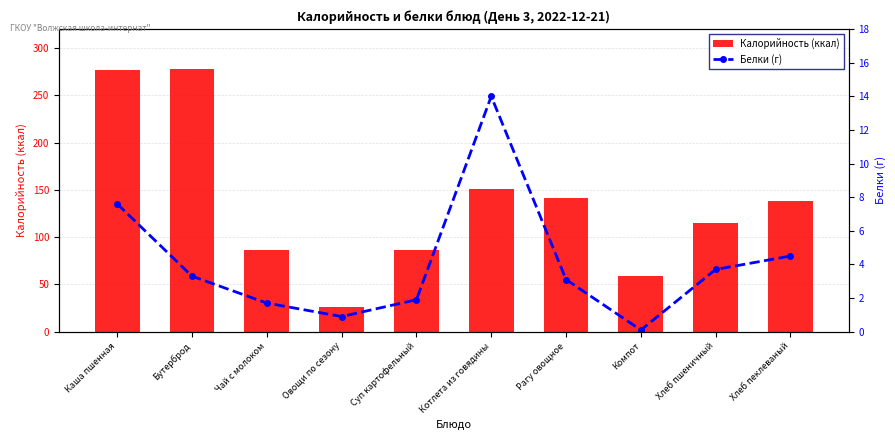

At which label does Калорийность (ккал) first exceed 138?

Каша пшенная